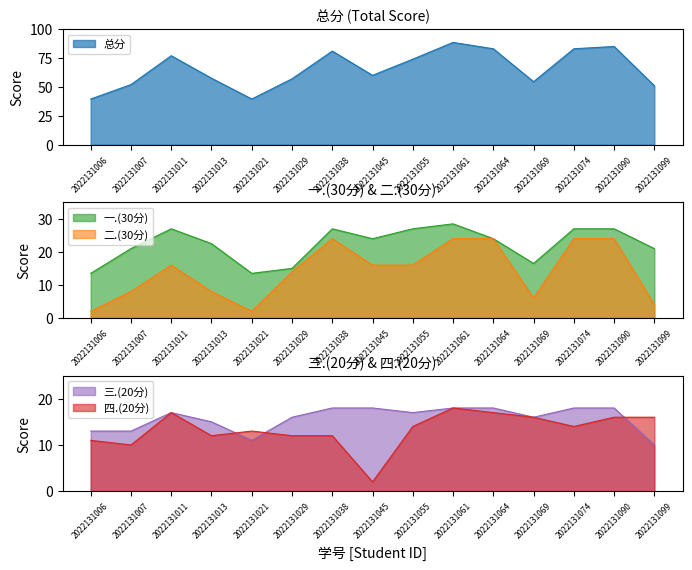

True or false: 二.(30分) has a value of 16.0 at 2022131055.

True